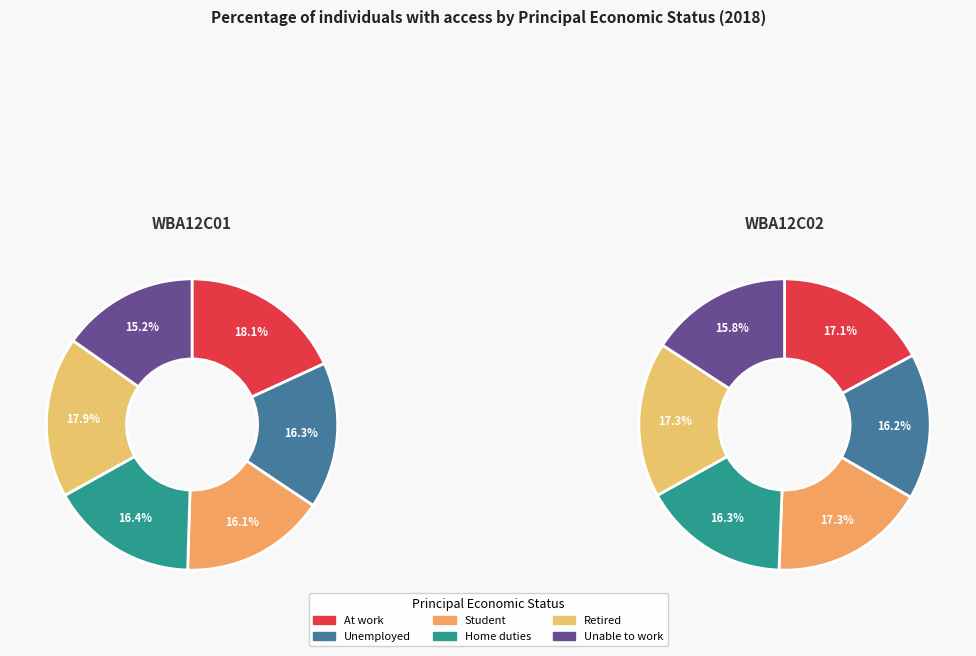

At 3, list the series in order from smallest to largest.

values_wba12c01, values_wba12c02